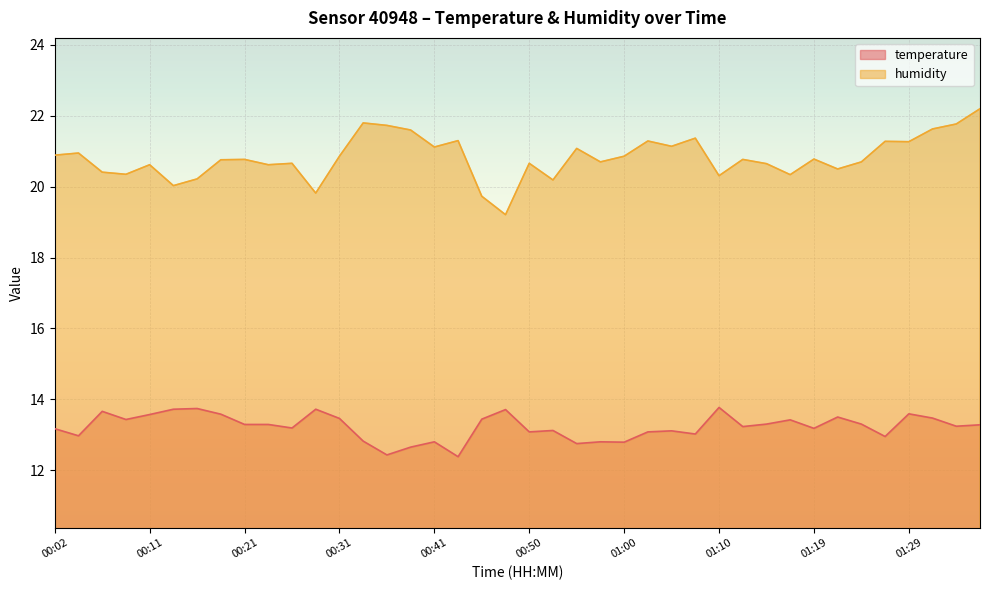

What is the approximate value of temperature at 01:17?

13.4